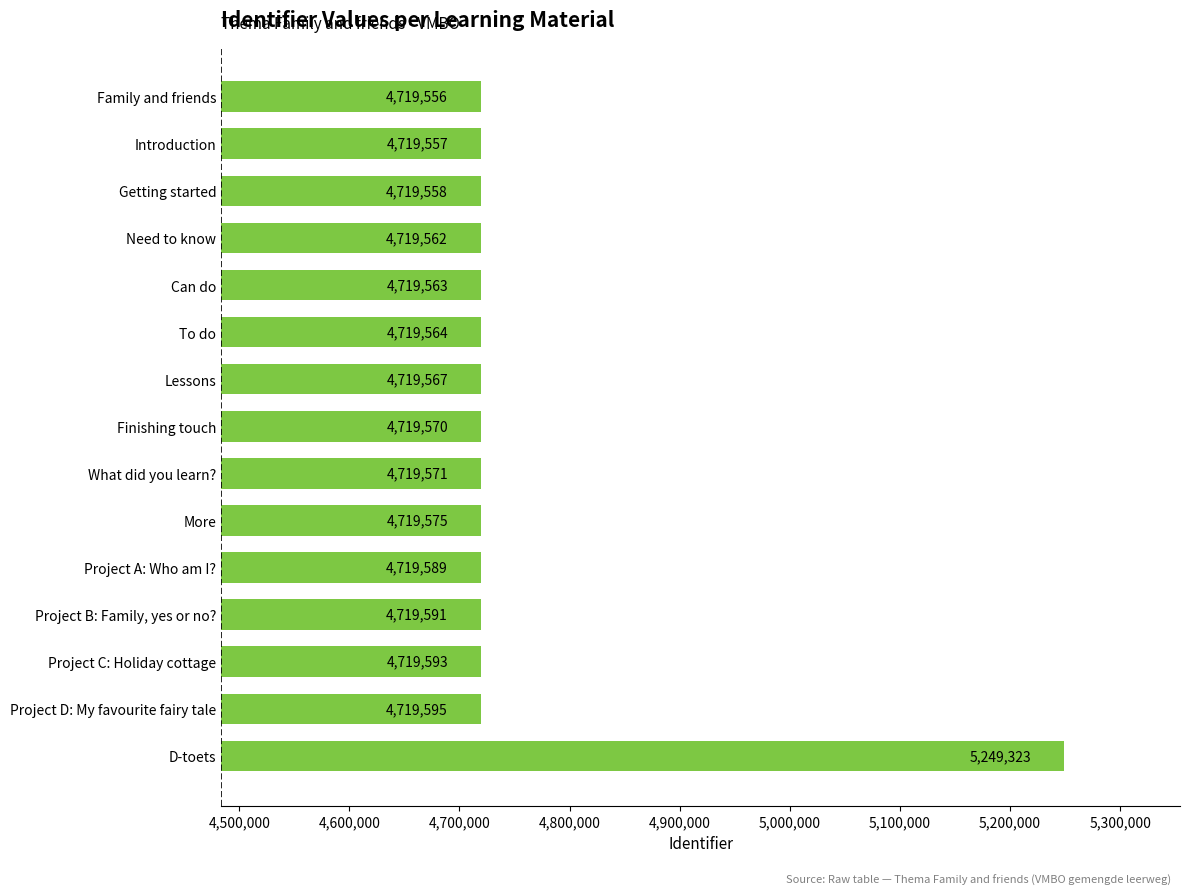

What is the average value?

4754889